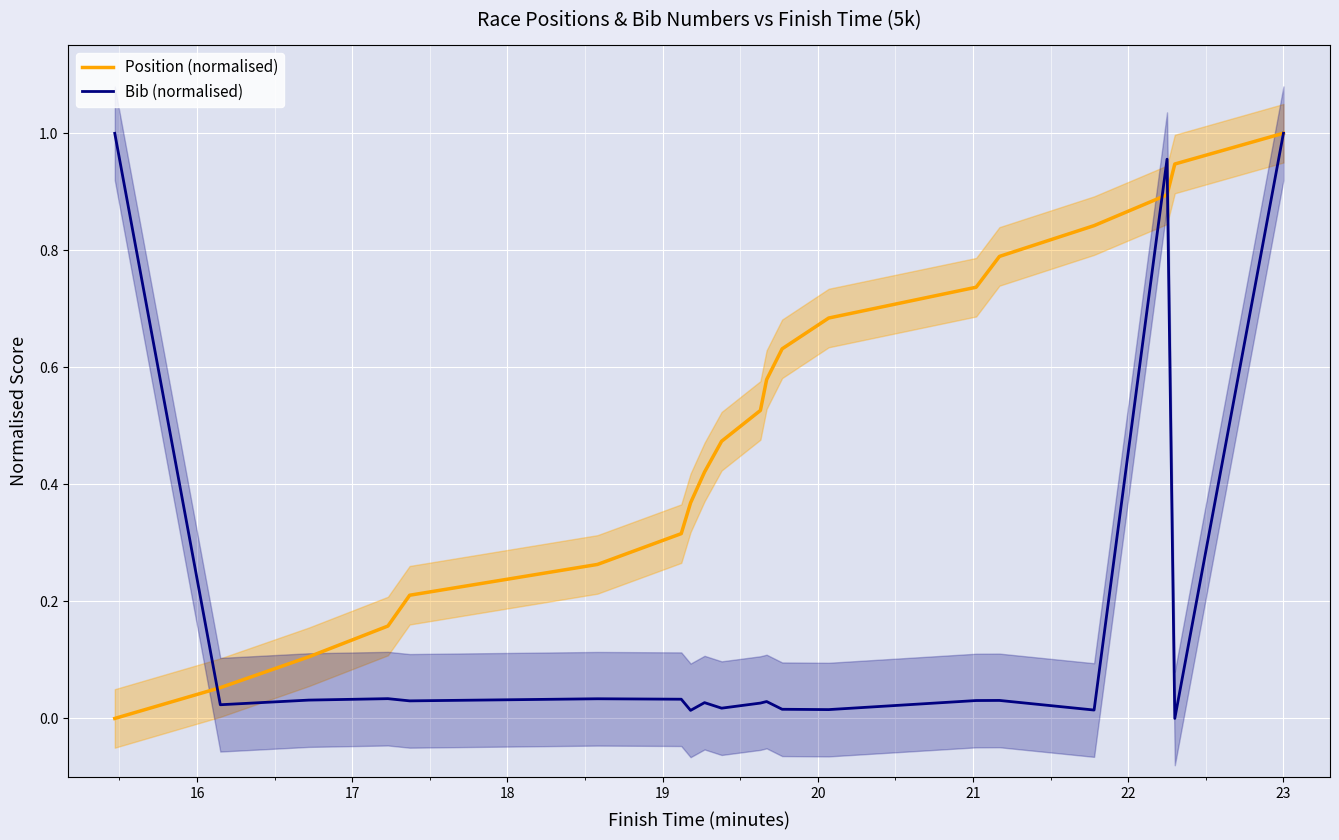

List the series in order of their overall mean, highest first.

Position (normalised), Bib (normalised)